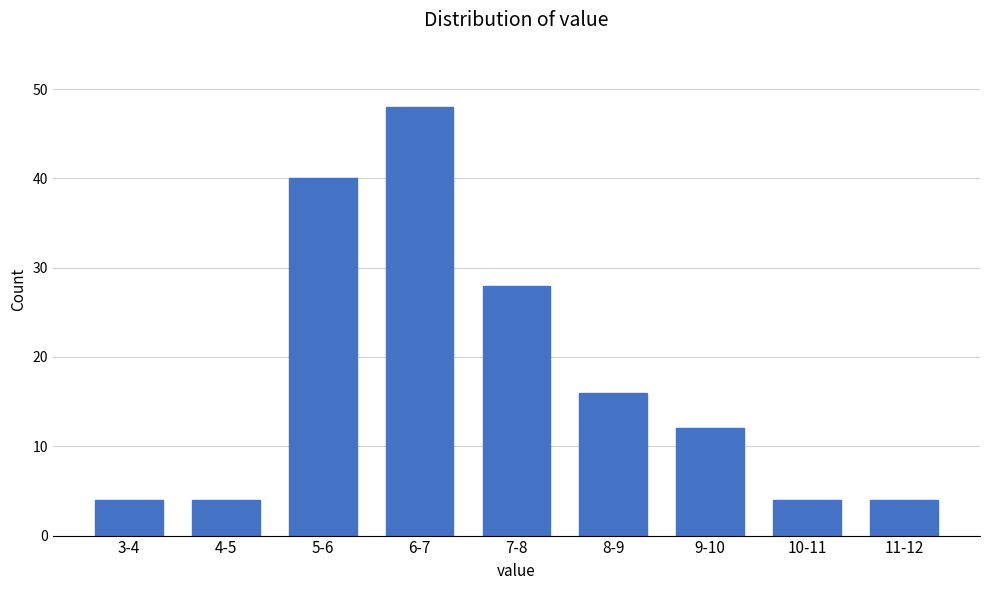

Reading left to right, list all the values displayed in this chart.

3-4=4	4-5=4	5-6=40	6-7=48	7-8=28	8-9=16	9-10=12	10-11=4	11-12=4